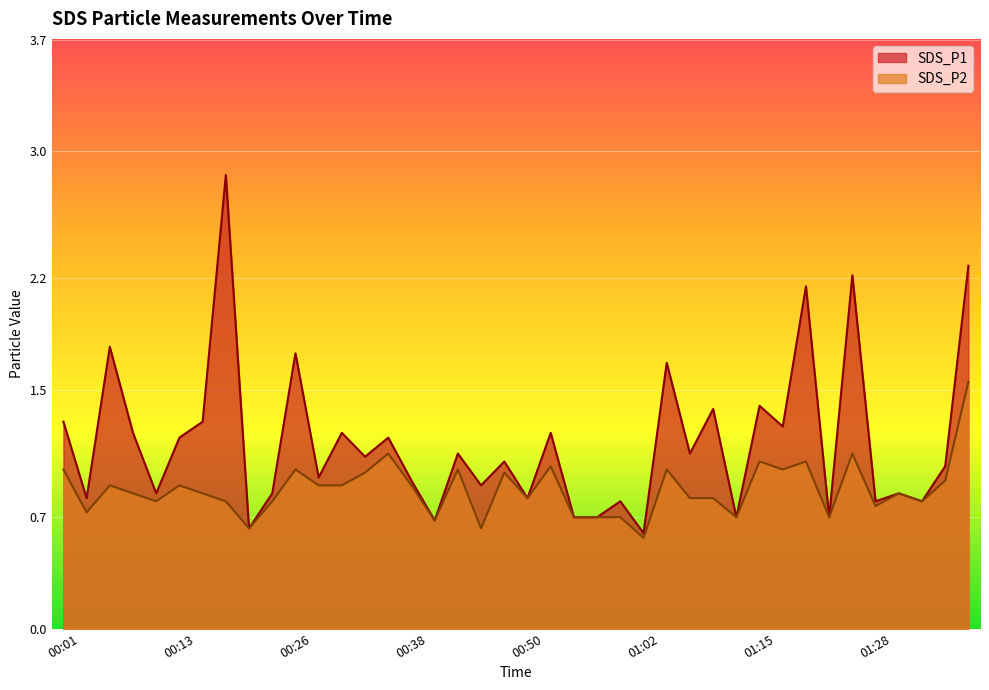

True or false: SDS_P2 and SDS_P1 intersect in this chart.

False